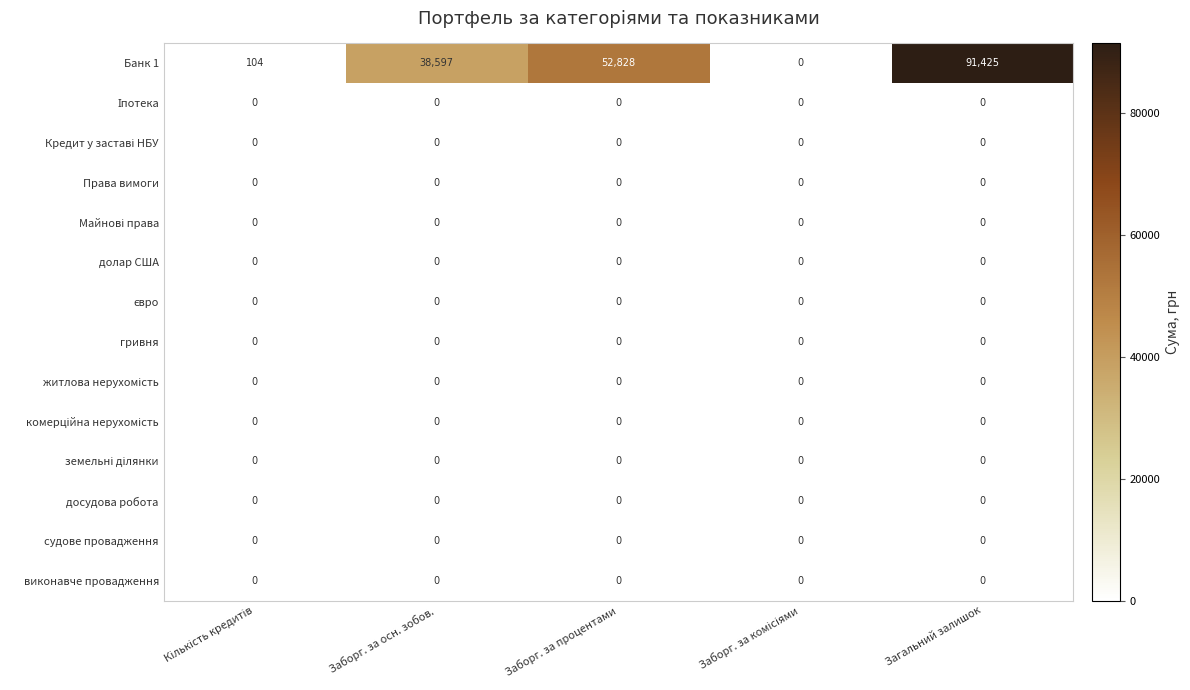

At which category is the sum across all series the highest?

Загальний залишок